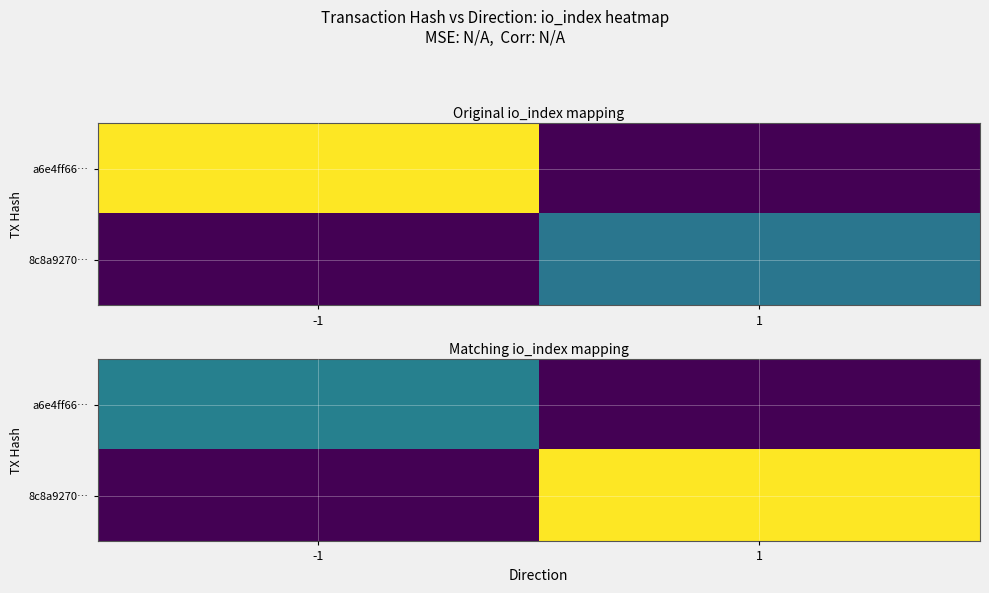

List the labels in order of a6e4ff66… value, smallest first.

1, -1